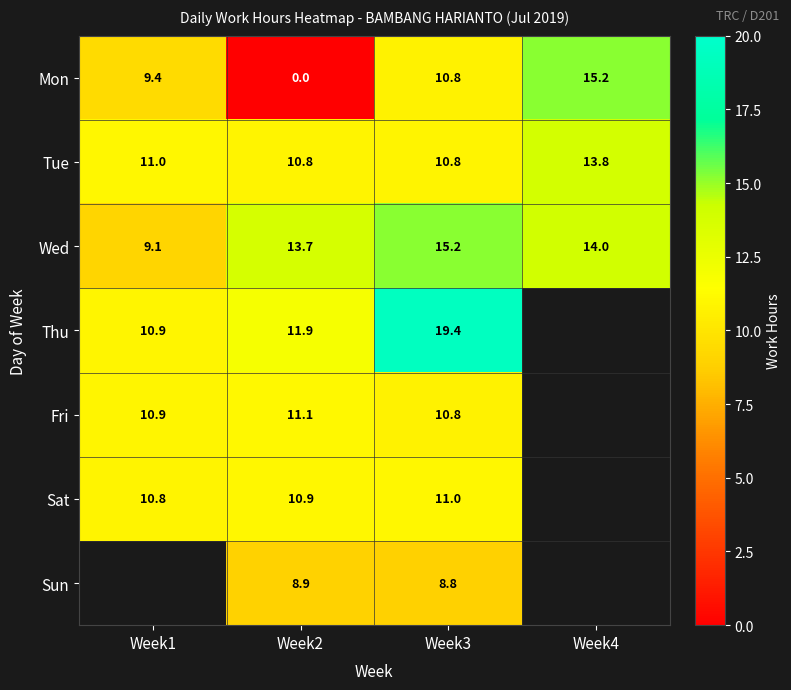

The Wed series shows 18.4 at Week4. True or false?

False